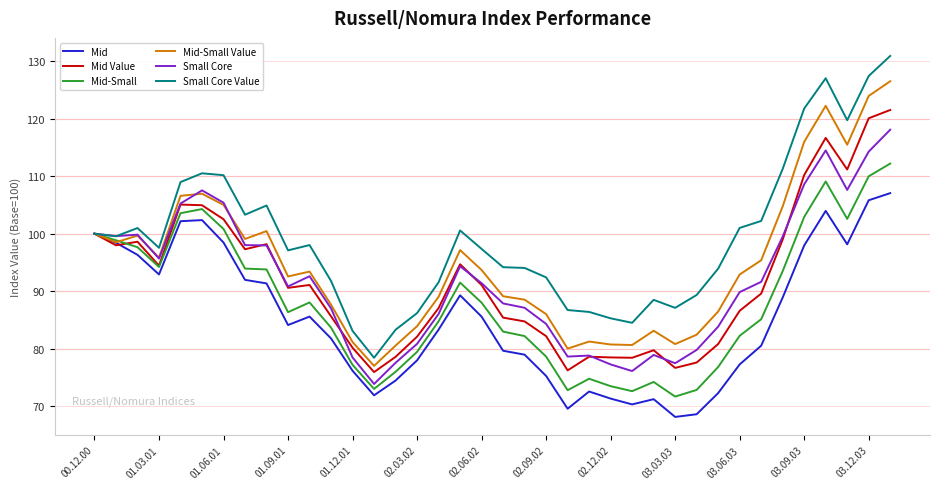

What is the maximum value shown in the chart?

130.9